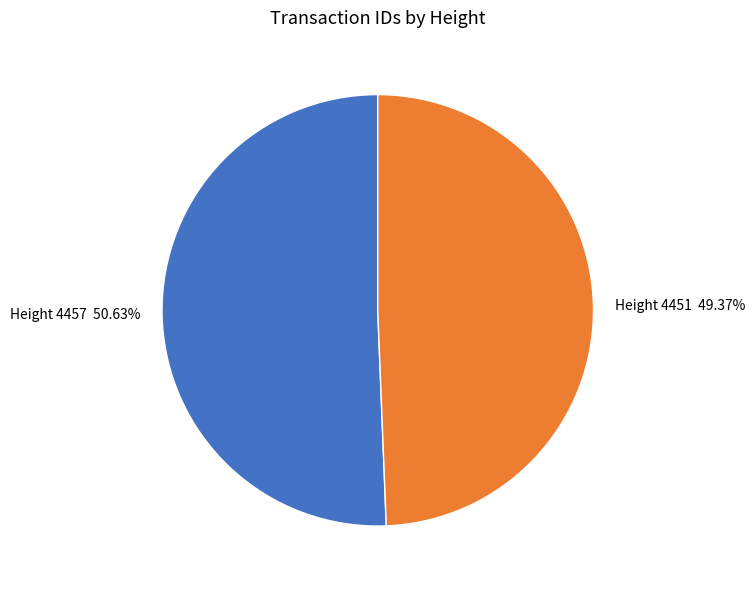

To the nearest percent, what is the average slice percentage?

50%